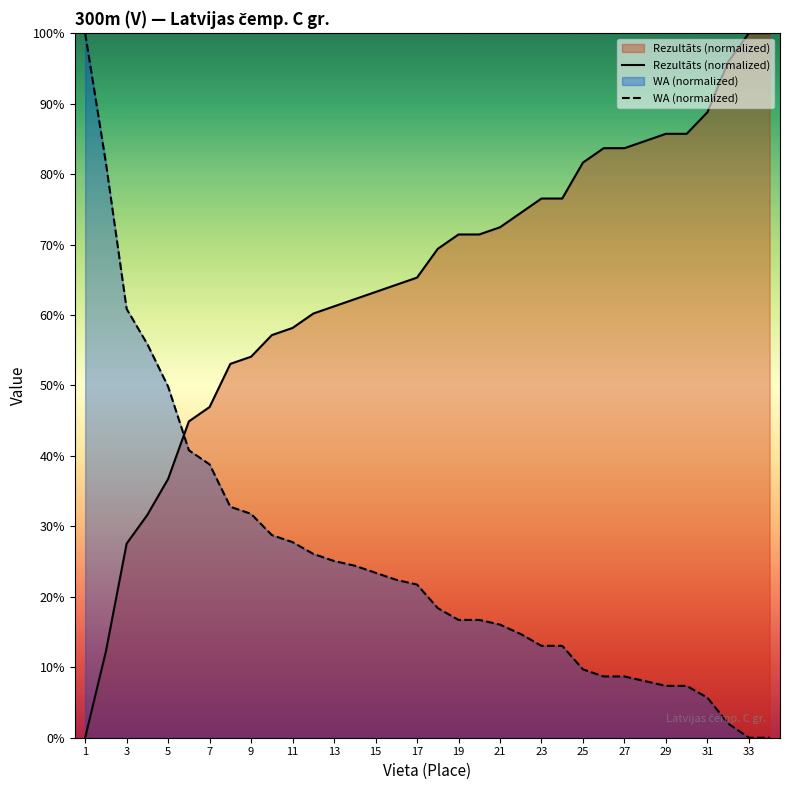

What is the difference between the second highest and second lowest values in the WA (normalized) series?

81.6